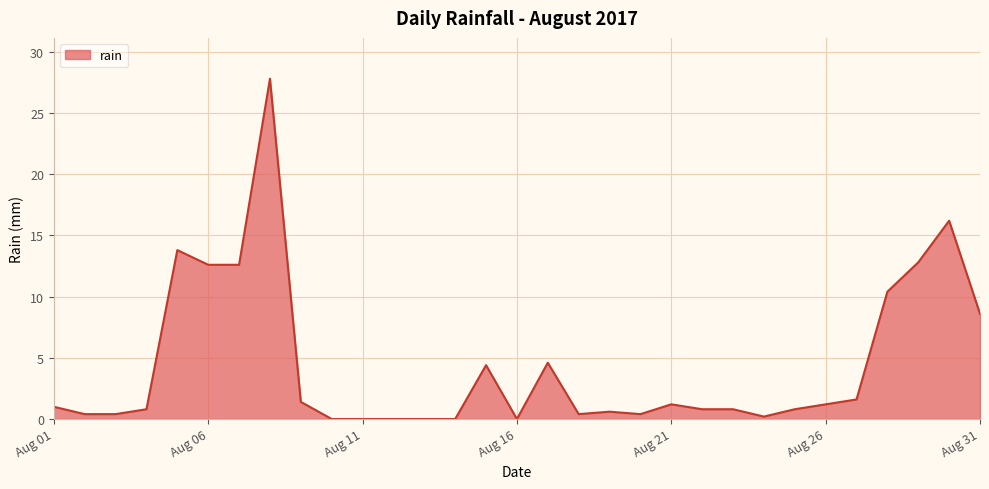

What is the maximum value shown in the chart?

27.8